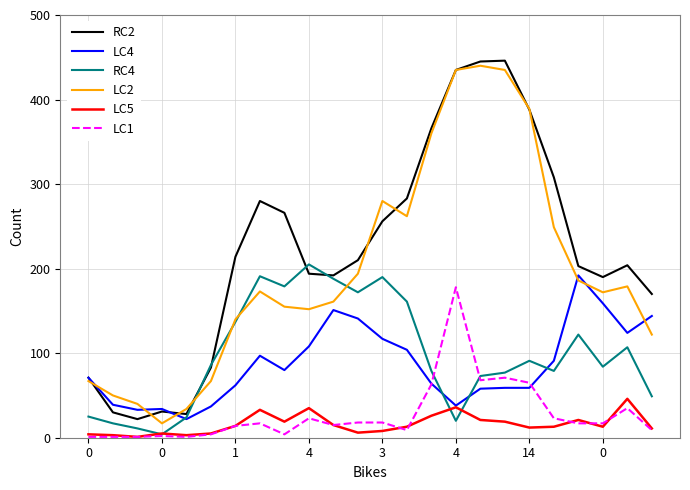

What is the lowest value of the RC2 series?

22